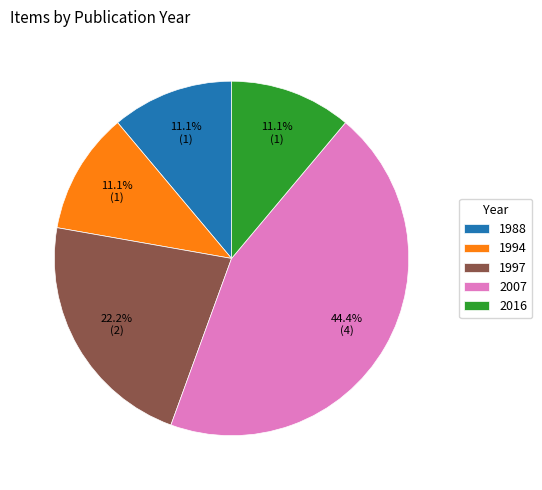

Which slice is the largest?

2007